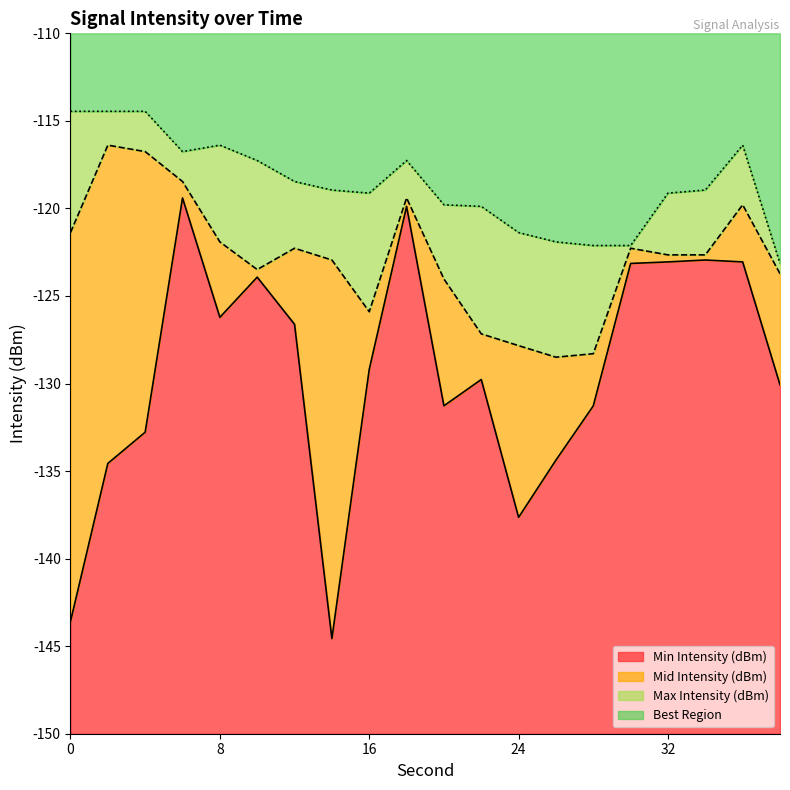

What is the total value across all series at 14?

-386.5